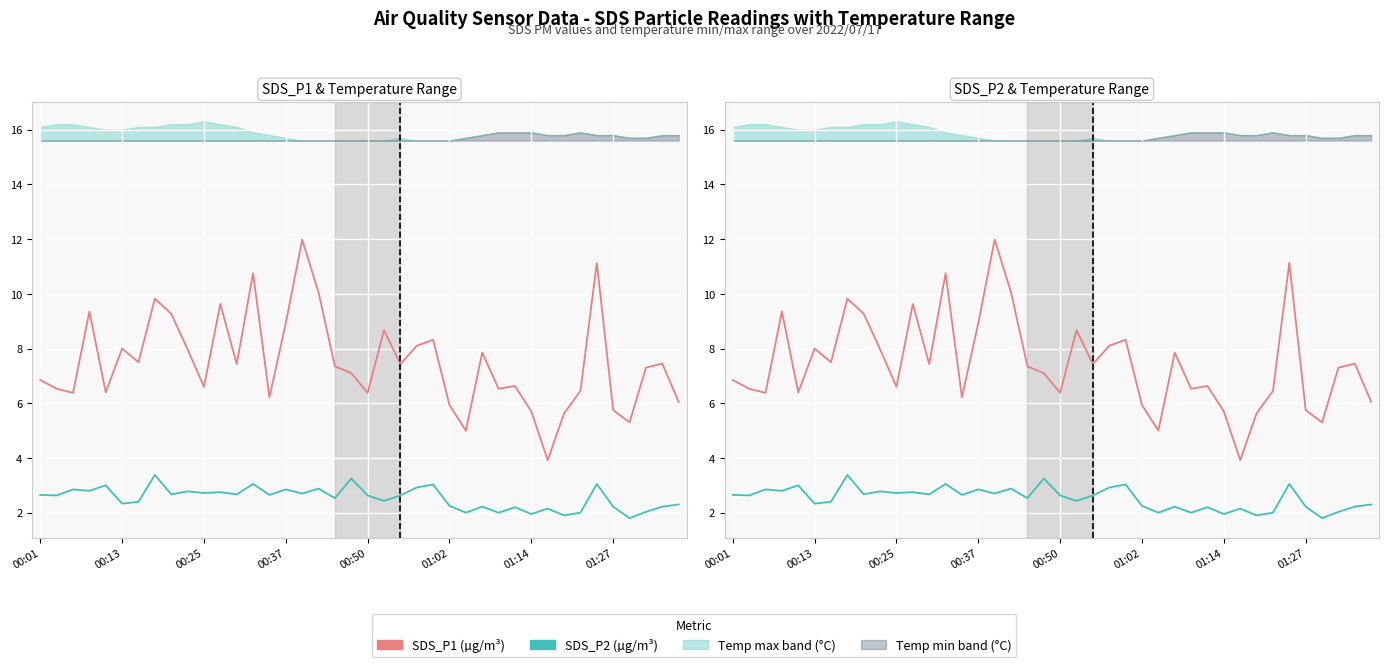

Is the value of SDS_P1 at 00:50 greater than the value of SDS_P2 at 36?

Yes